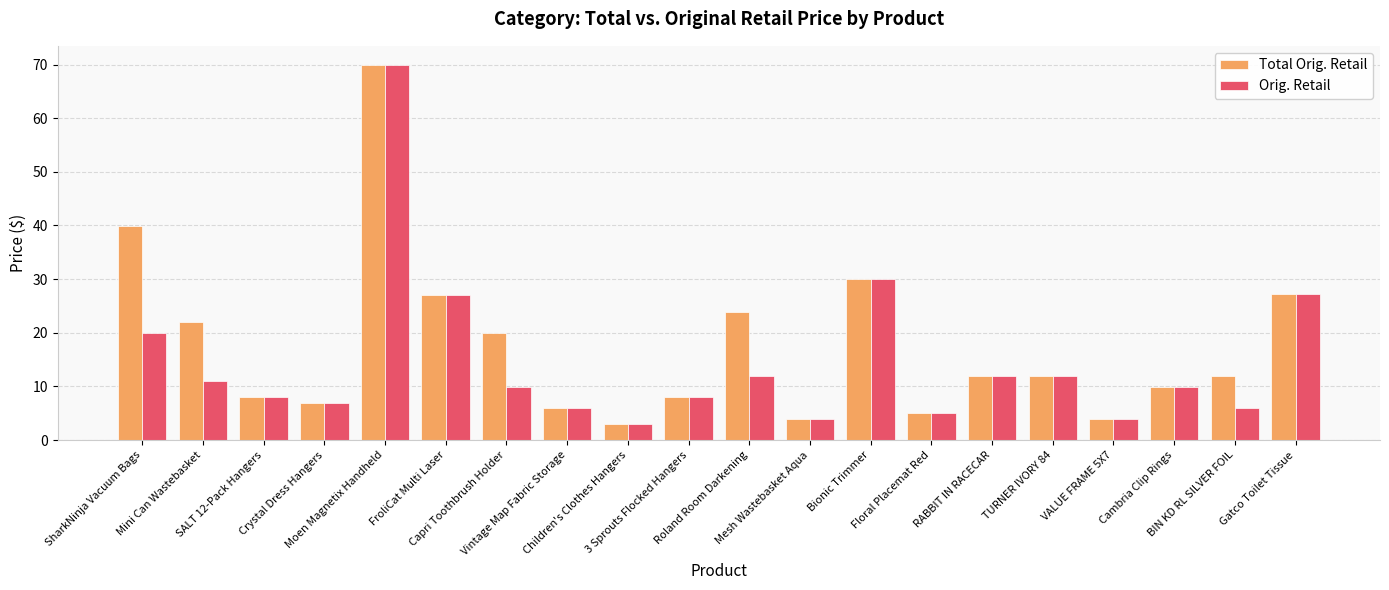

How many data points in Orig. Retail are less than 9?

9